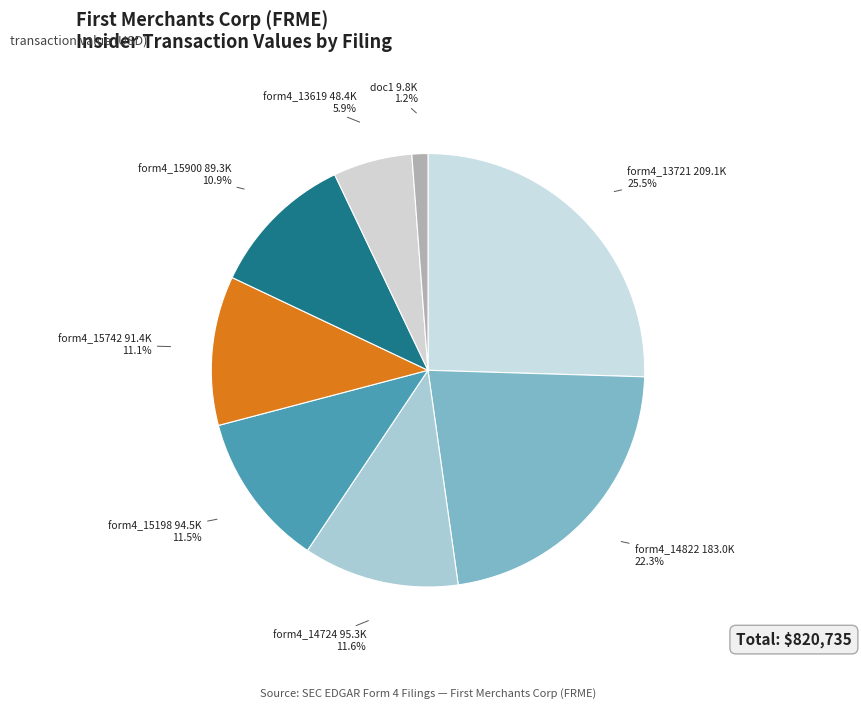

Is form4_14724 95.3K the majority of the pie?

No